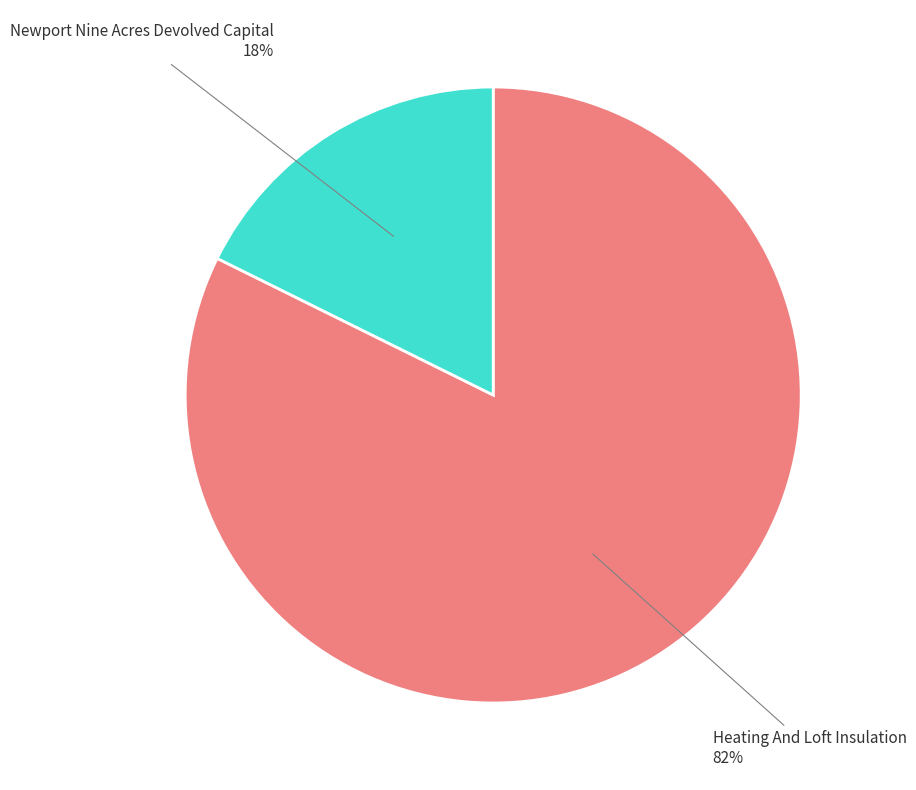

To the nearest percent, what is the average slice percentage?

50%